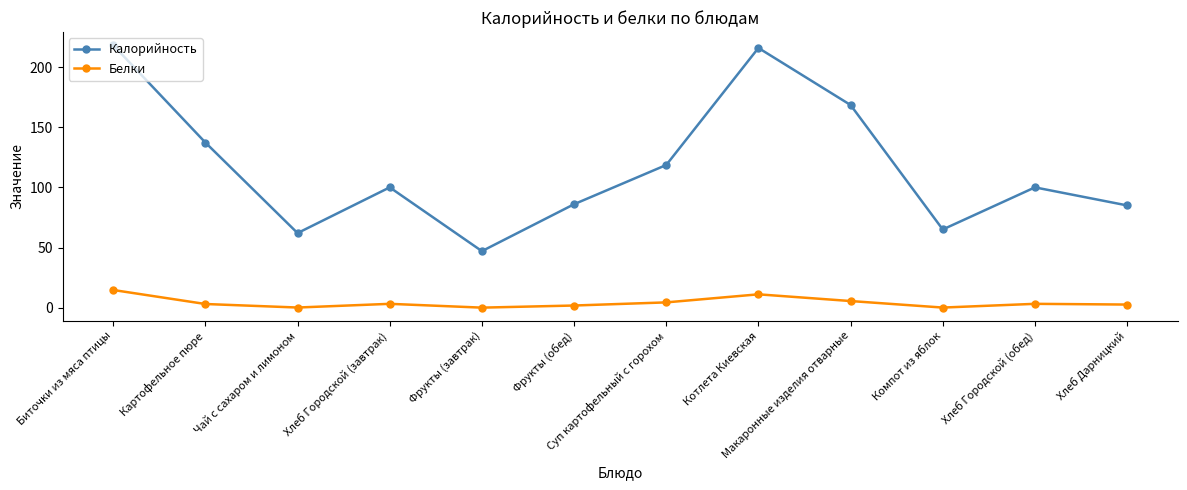

What is the difference between the maximum and second lowest values in the Калорийность series?

156.2